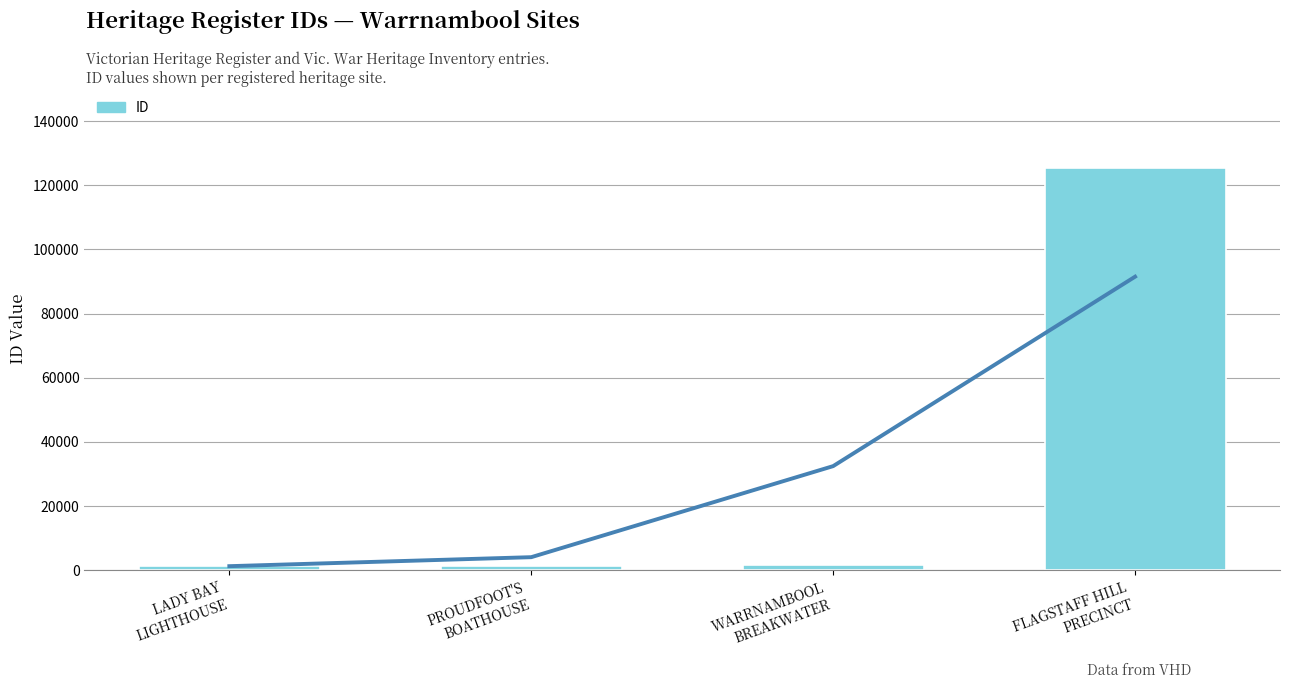

What is the value of the 1st bar from the left?

1197